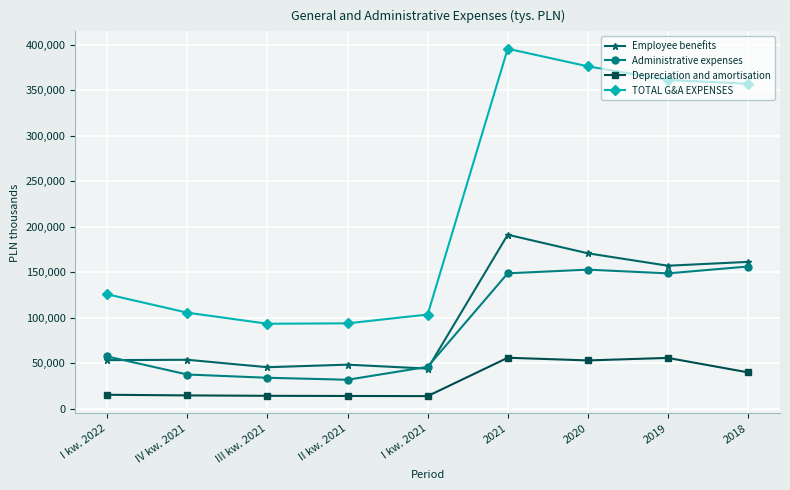

True or false: Depreciation and amortisation and TOTAL G&A EXPENSES cross at least once.

False